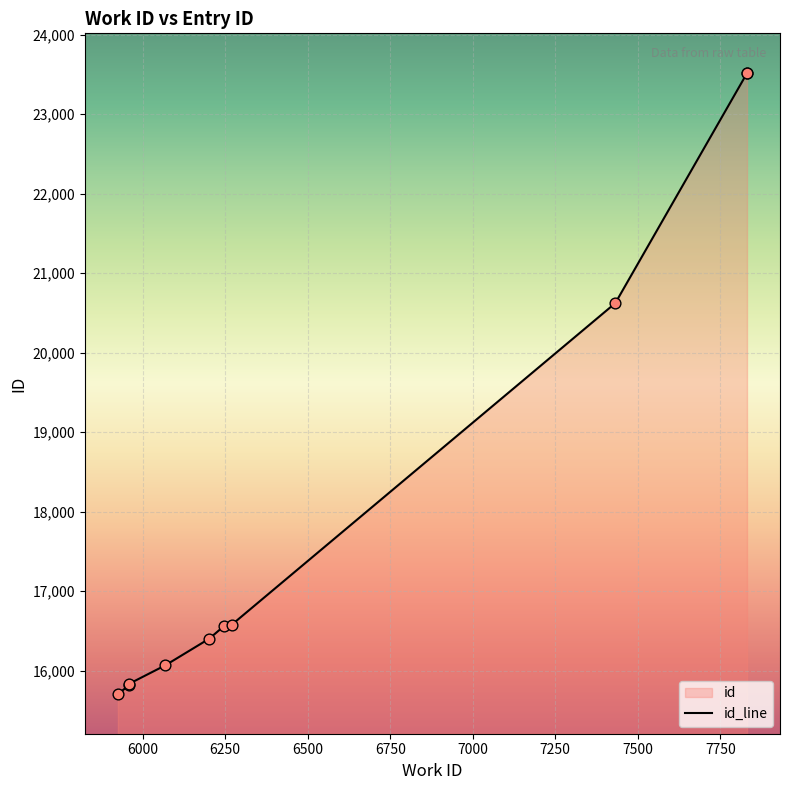

Which has a higher value, 6270 or 5960?

6270